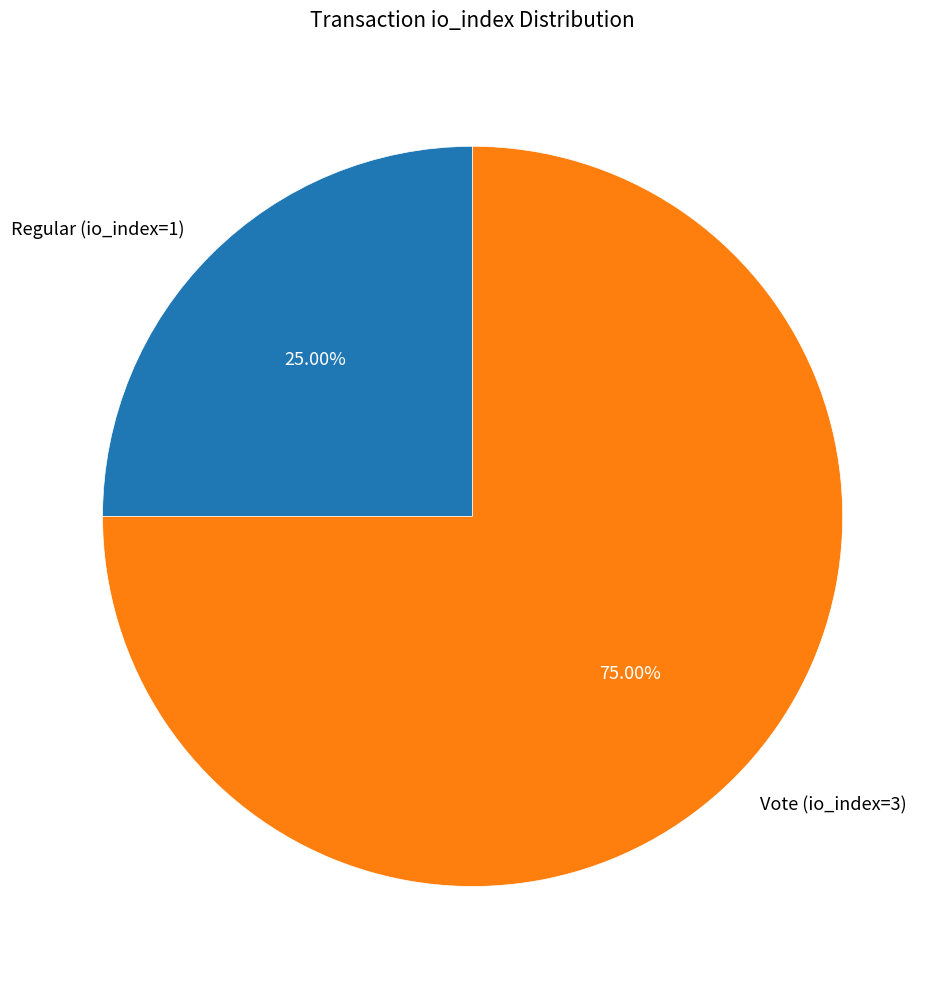

Which category has the smallest portion of the pie?

Regular (io_index=1)